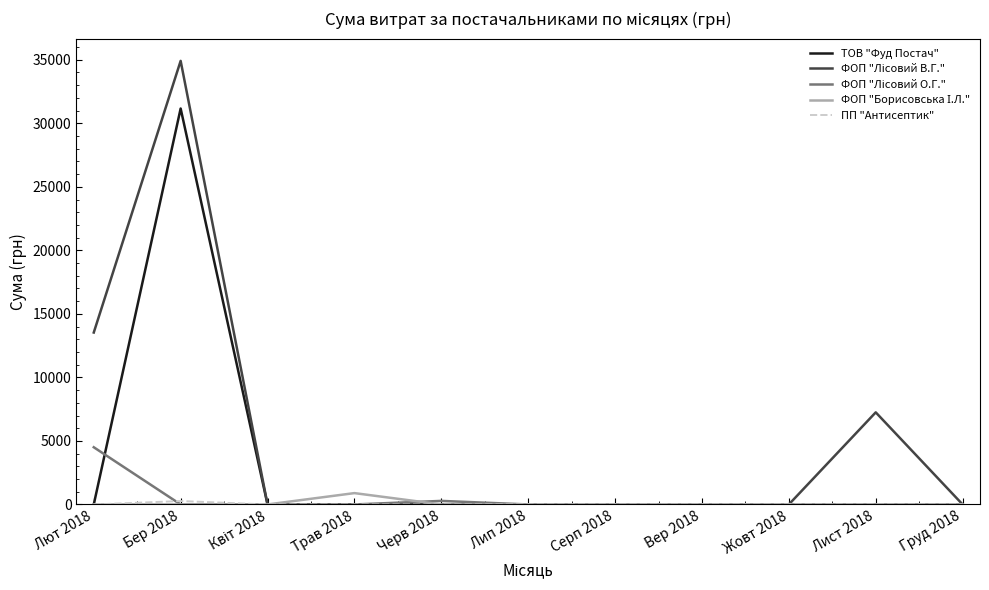

At which category is the sum across all series the highest?

Бер 2018